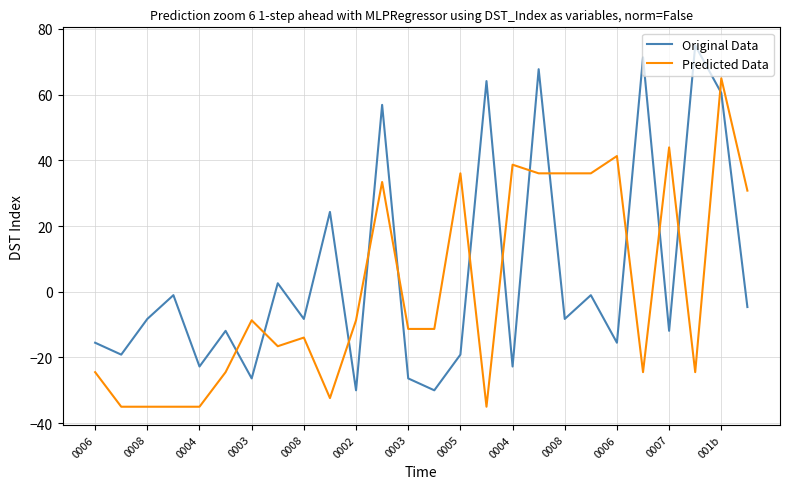

What is the difference between the second highest and minimum values in the Original Data series?

101.4